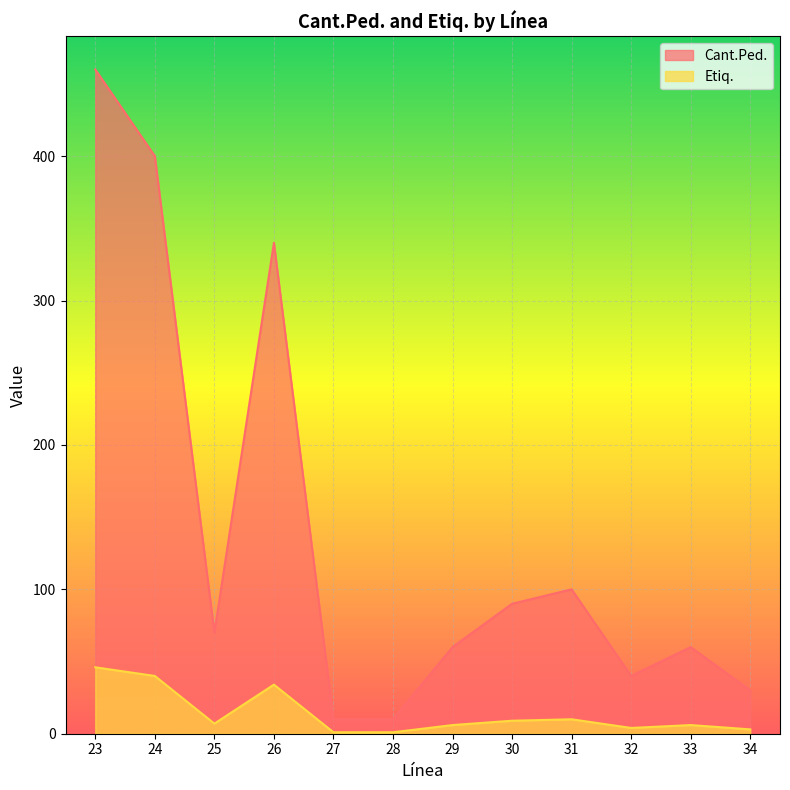

What is the sum of all Etiq. values?

167